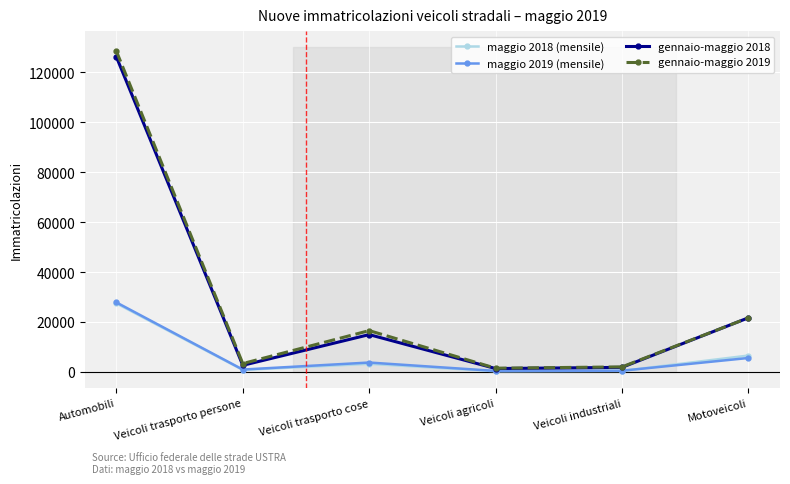

What is the smallest value displayed?

287